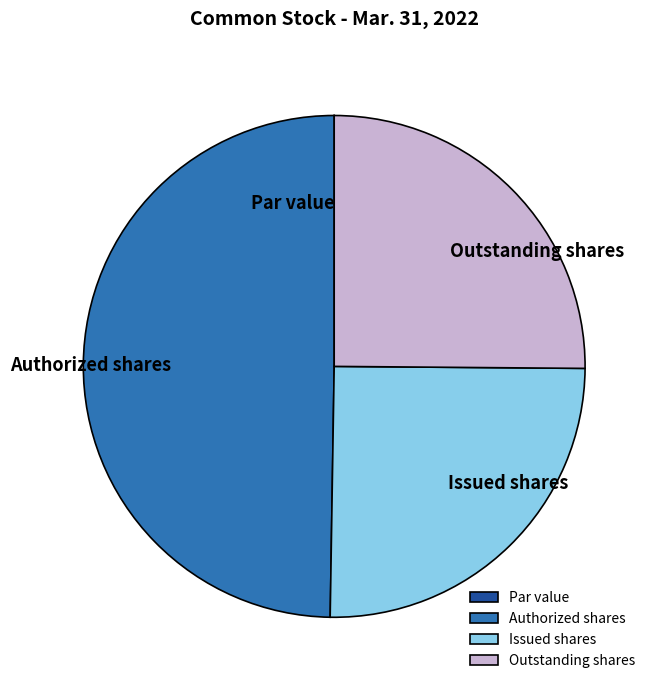

Is it true that Outstanding shares is 36% of the pie?

False